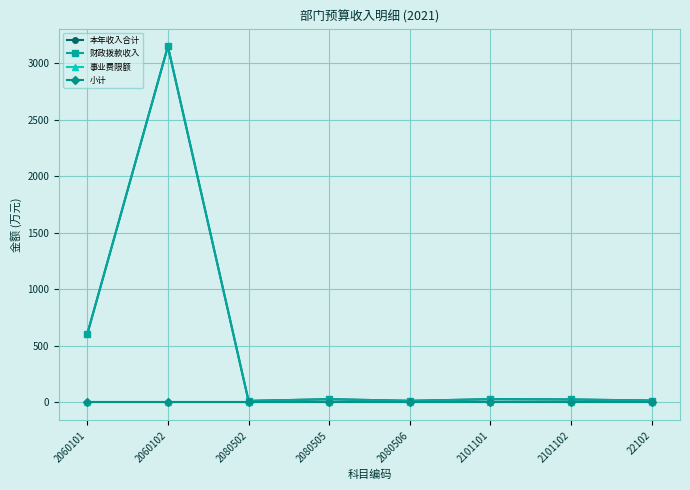

At how many categories does at least one series exceed 644?

1